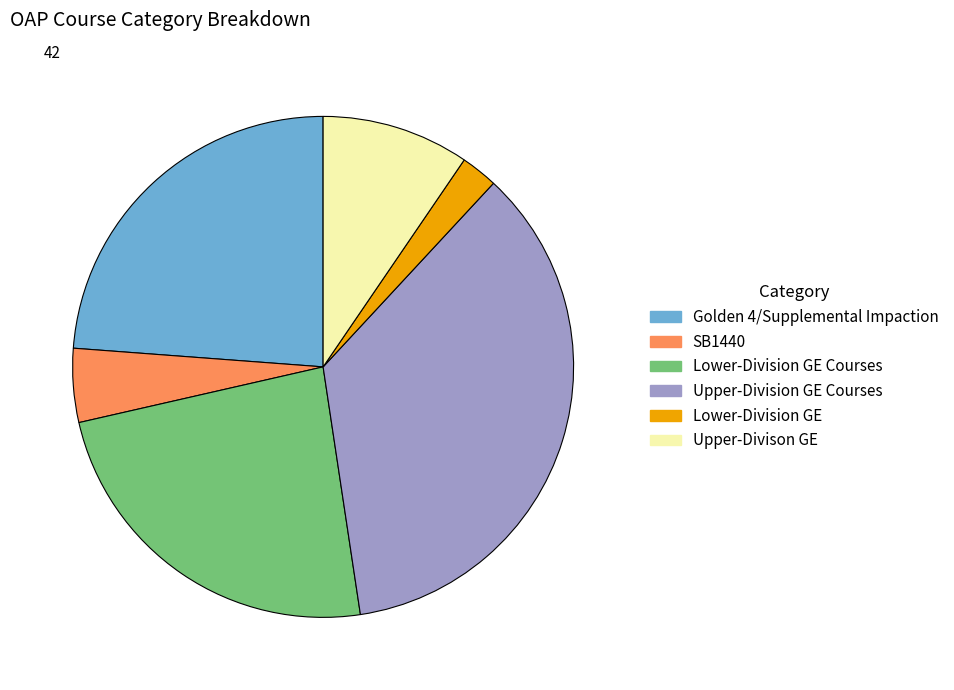

True or false: Upper-Divison GE accounts for 10% of the total.

True